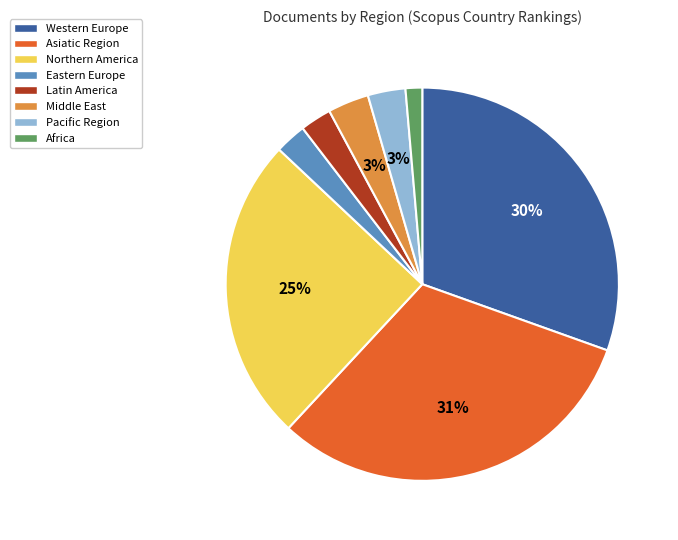

To the nearest percent, what is the average slice percentage?

12%